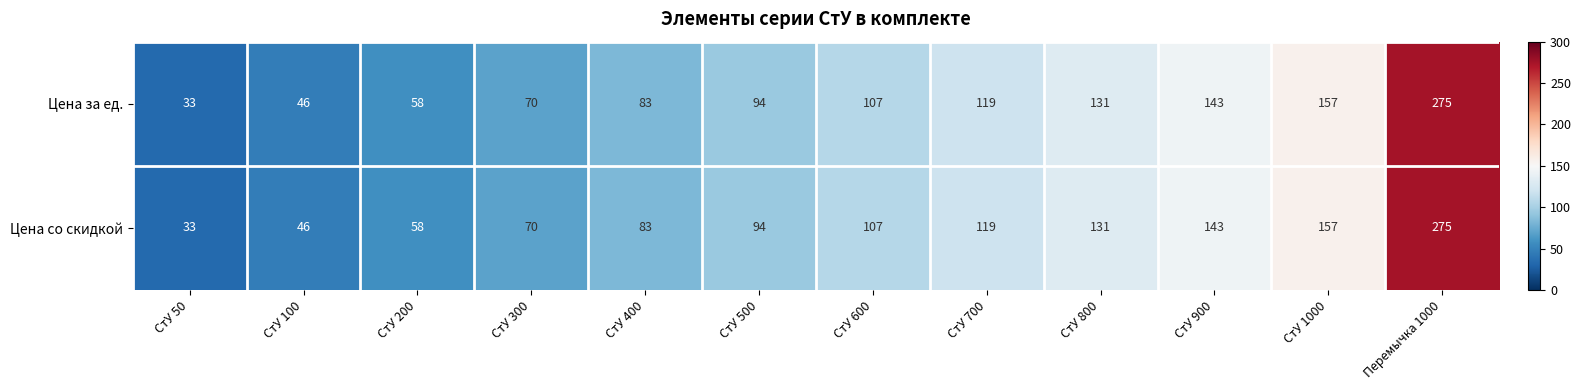

Reading right to left, list all the values displayed in this chart.

Цена за ед.: Перемычка 1000=275	СтУ 1000=157	СтУ 900=143	СтУ 800=131	СтУ 700=119	СтУ 600=107	СтУ 500=94	СтУ 400=83	СтУ 300=70	СтУ 200=58	СтУ 100=46	СтУ 50=33
Цена со скидкой: Перемычка 1000=275	СтУ 1000=157	СтУ 900=143	СтУ 800=131	СтУ 700=119	СтУ 600=107	СтУ 500=94	СтУ 400=83	СтУ 300=70	СтУ 200=58	СтУ 100=46	СтУ 50=33